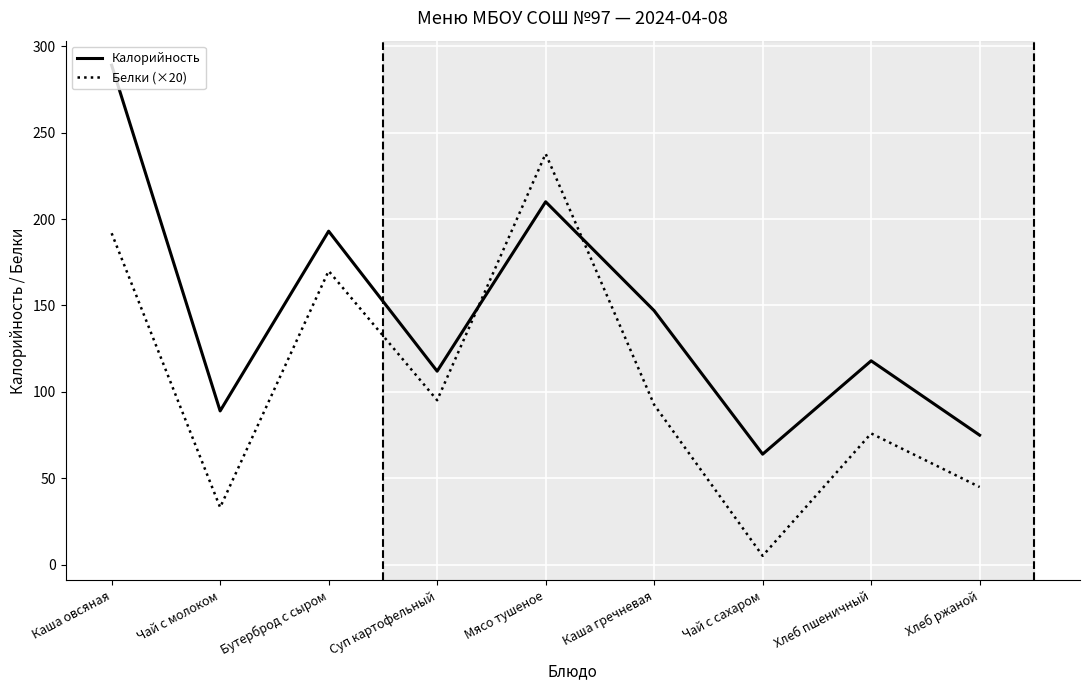

At which category is the sum across all series the highest?

Каша овсяная